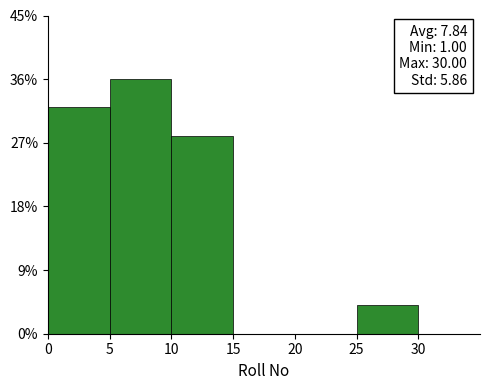

Over which range of the x-axis is the bar tallest?

5 to 10